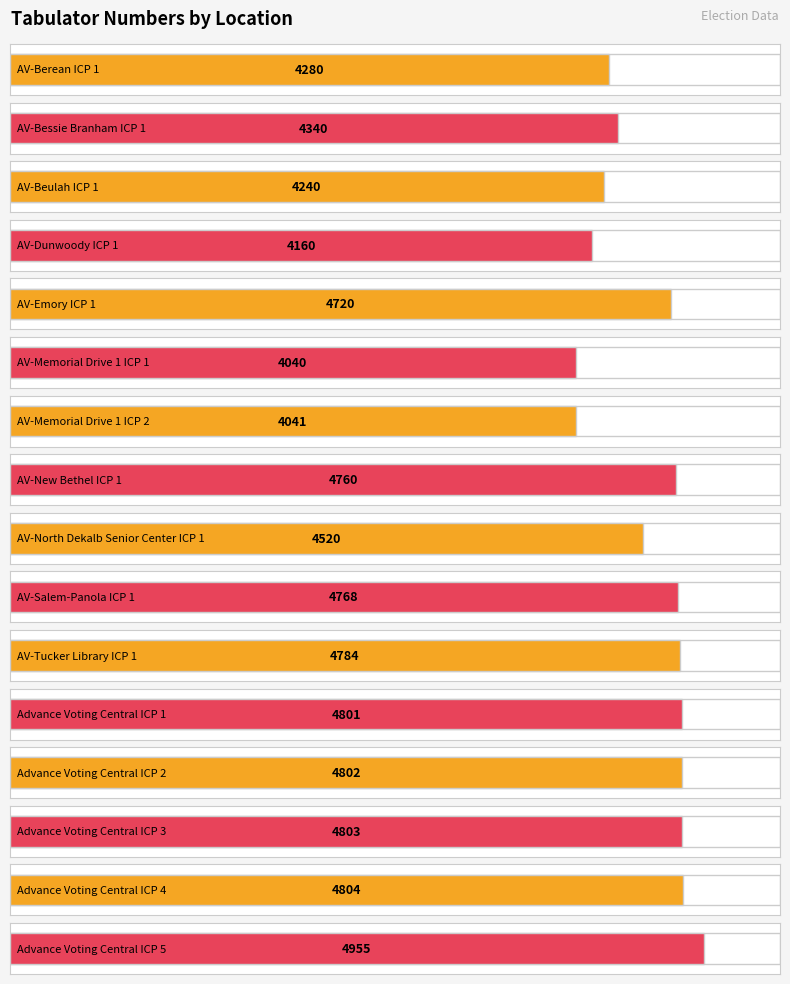

What is the change in value from AV-Bessie Branham ICP 1 to Advance Voting Central ICP 3?

+463